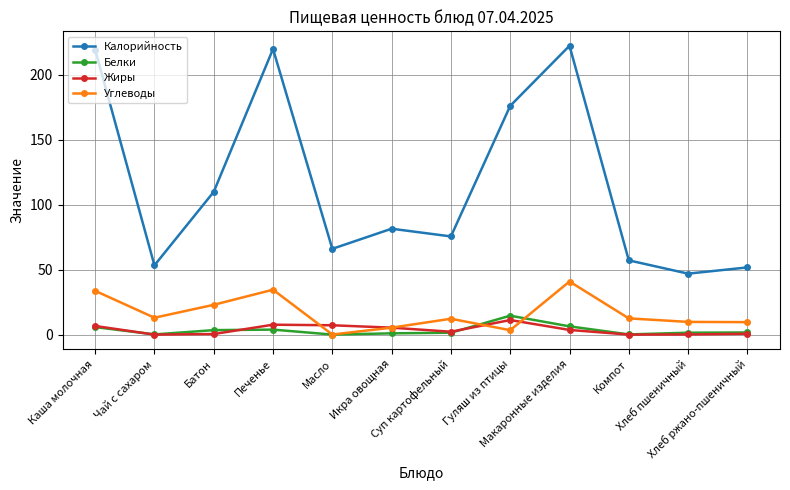

What is the difference between the second highest and second lowest values in the Углеводы series?

31.2